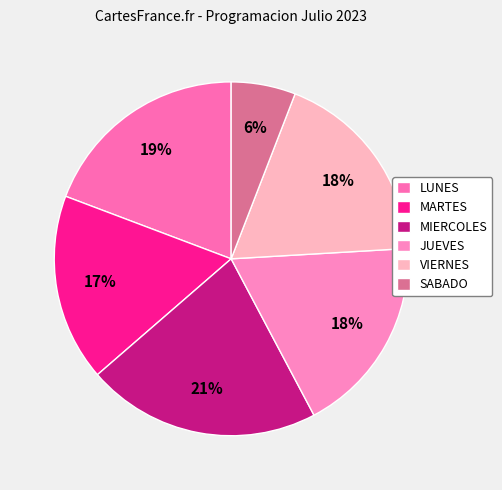

How many segments does this pie chart have?

6